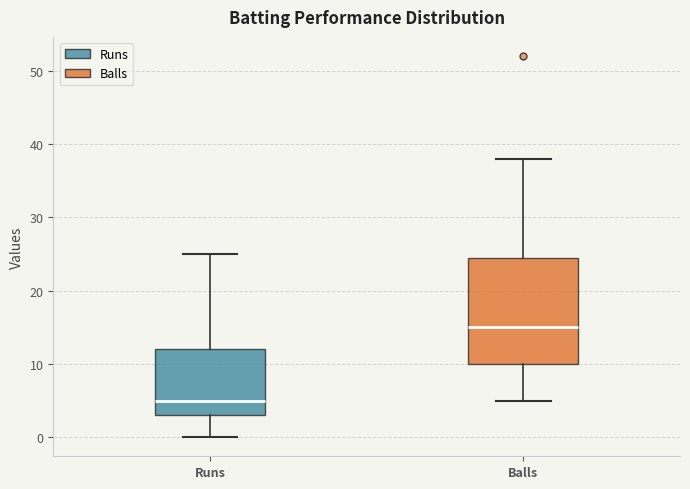

Reading left to right, read every box against the y-axis: the position of its median line, the range the box covers, and the ends of its whiskers. The values are not printed on the chart, so give them approximately, as read against the axis.

Runs: median 5, box 3 to 12, whiskers 0 to 25
Balls: median 15, box 10 to 25, whiskers 5 to 38